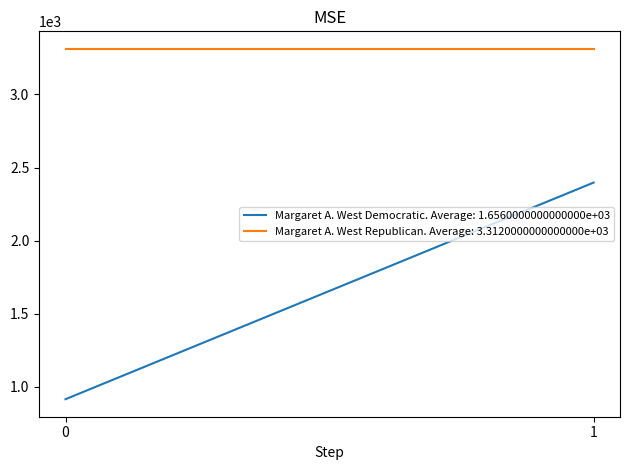

Reading left to right, list all the values displayed in this chart.

Margaret A. West Democratic: 915	2397
Margaret A. West Republican: 3312	3312